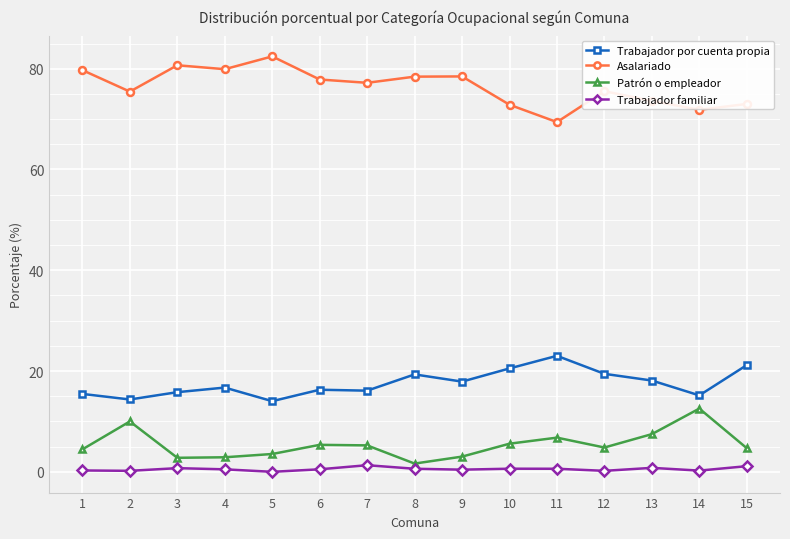

True or false: Asalariado has more than 1 interior local peaks.

True